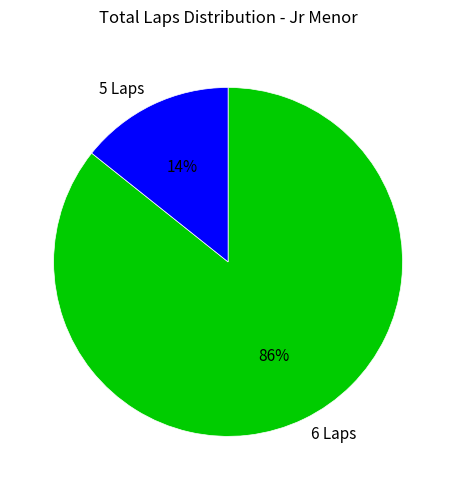

What is the smallest slice in the pie chart?

5 Laps